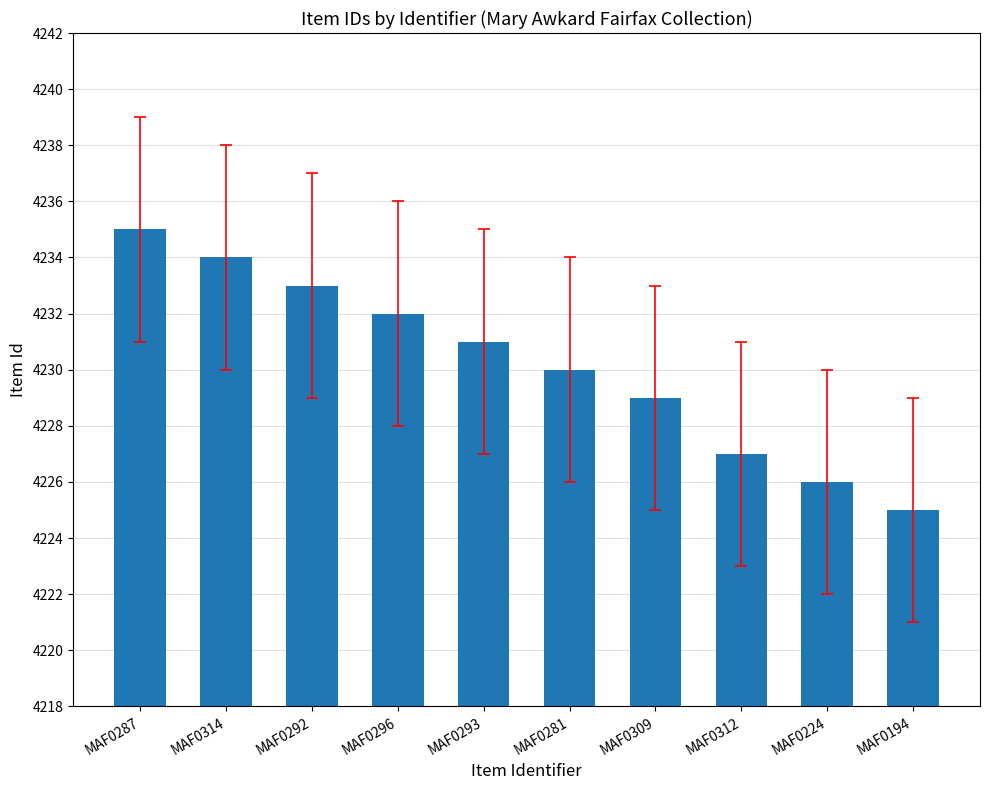

What is the change in value from MAF0281 to MAF0224?

-4